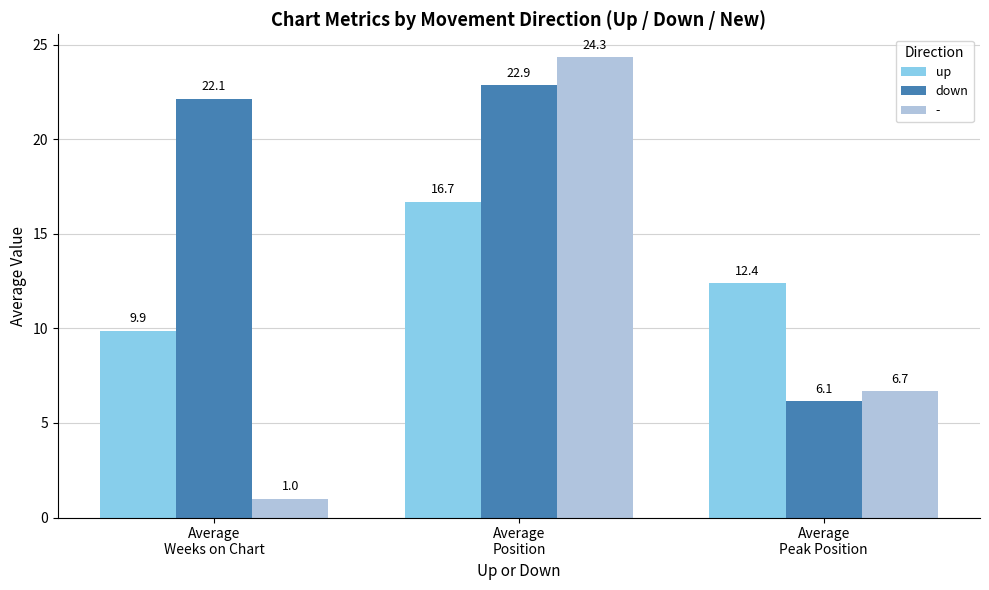

True or false: down has a value of 9.7 at Average
Peak Position.

False